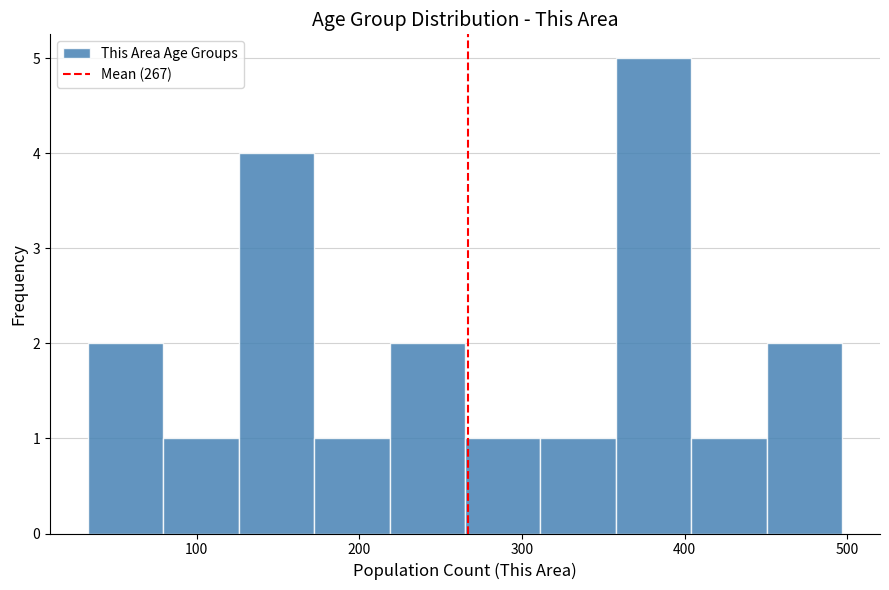

Reading left to right, list every bar in this chart as the range it spans on the x-axis followed by its height. Neither the bar edges nor the heights are printed on the chart, so give them approximately, as read against the axes.

30 to 80: 2
80 to 130: 1
130 to 170: 4
170 to 220: 1
220 to 270: 2
270 to 310: 1
310 to 360: 1
360 to 400: 5
400 to 450: 1
450 to 500: 2